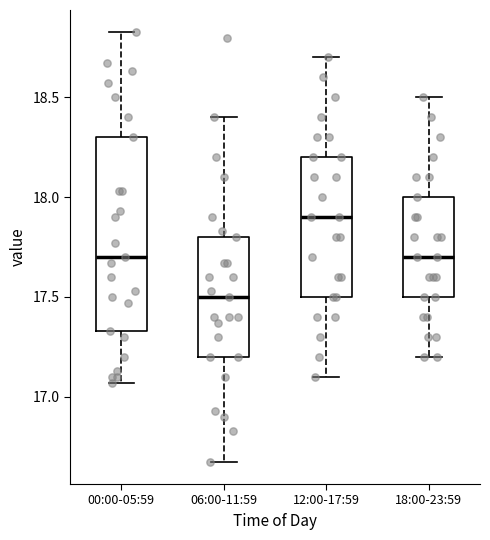

Where does the upper whisker of the box for 12:00-17:59 end on the y-axis? The values are not printed on the chart, so give them approximately, as read against the axis.

18.70